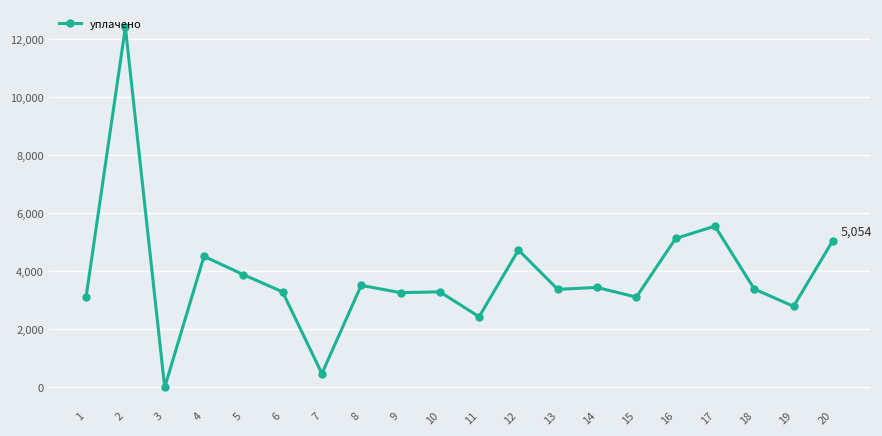

How many data points are less than 3385?

10